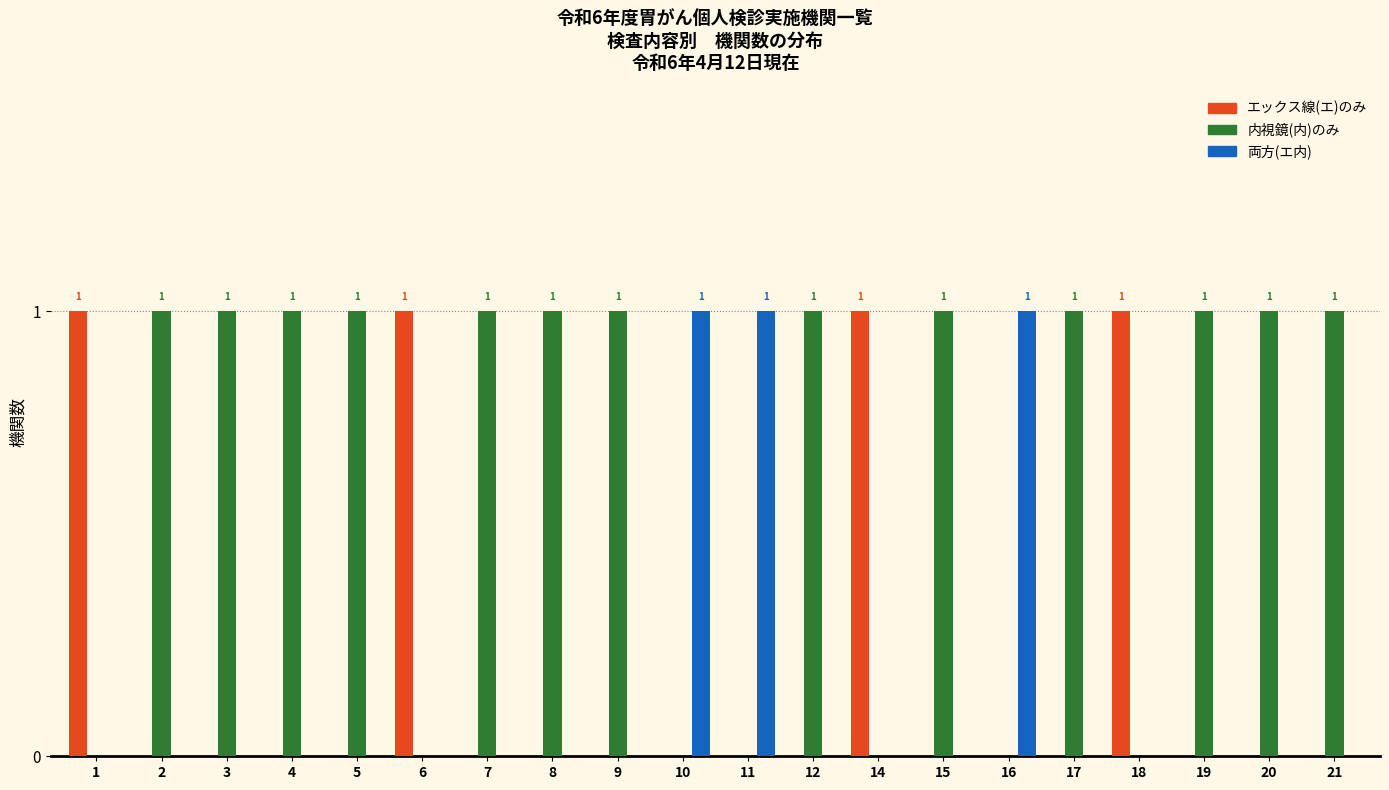

What is the sum of all 両方(エ内) values?

3